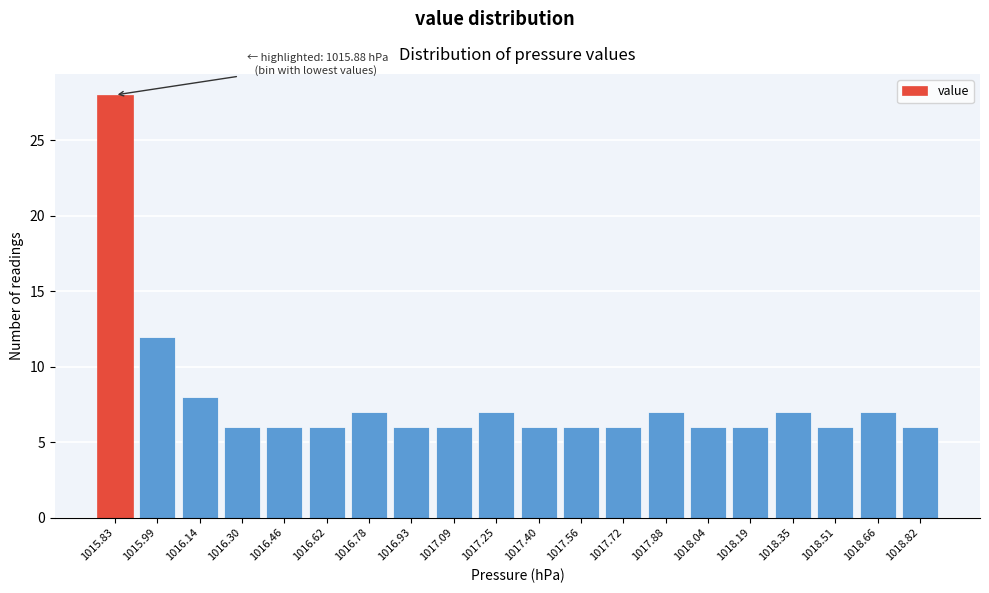

Reading left to right, list all the values displayed in this chart.

1015.83=28	1015.99=12	1016.14=8	1016.30=6	1016.46=6	1016.62=6	1016.78=7	1016.93=6	1017.09=6	1017.25=7	1017.40=6	1017.56=6	1017.72=6	1017.88=7	1018.04=6	1018.19=6	1018.35=7	1018.51=6	1018.66=7	1018.82=6